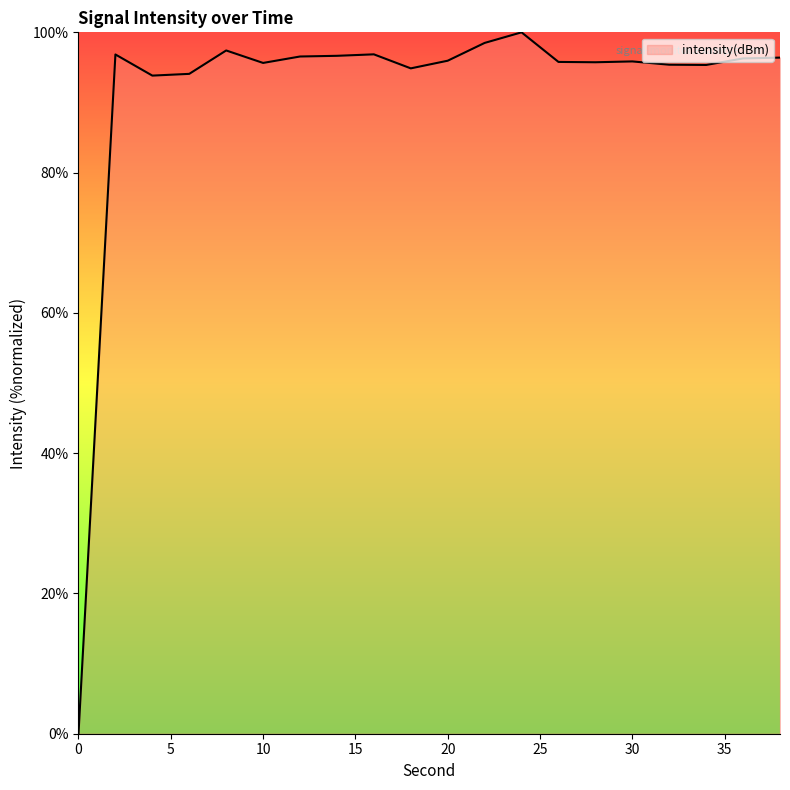

What is the difference between the maximum and minimum values?

100.0